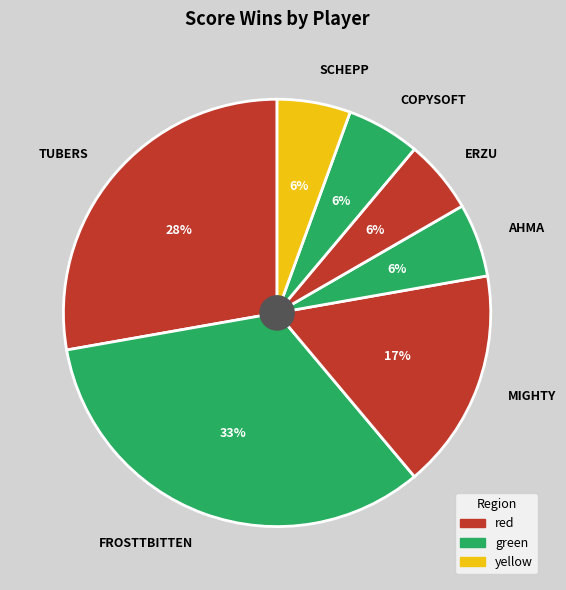

Between SCHEPP and MIGHTY, which is larger?

MIGHTY